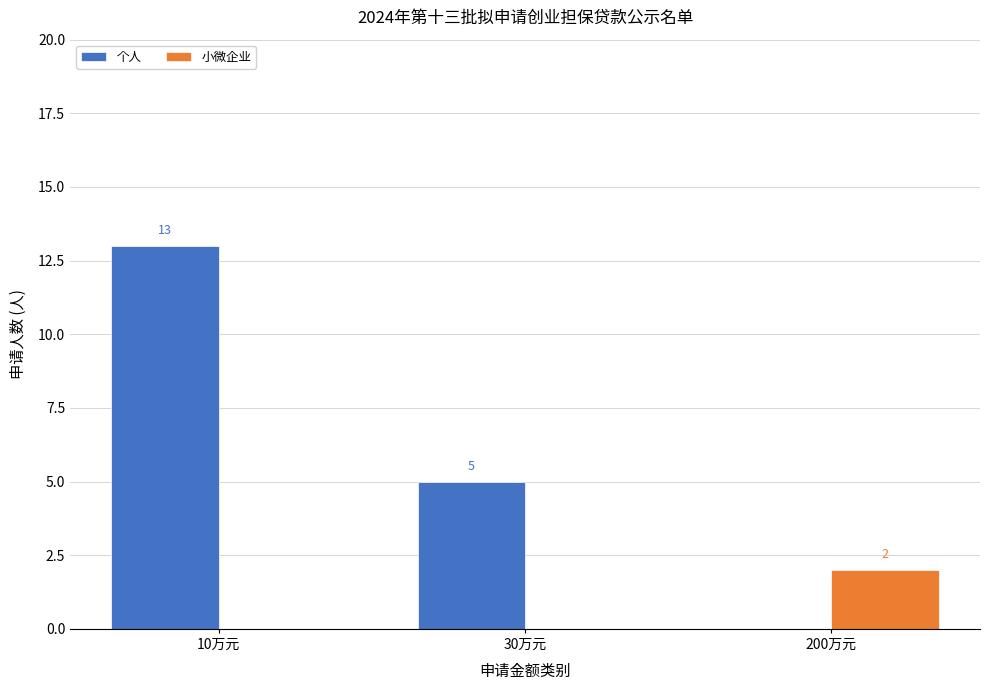

How many groups of bars are there?

3